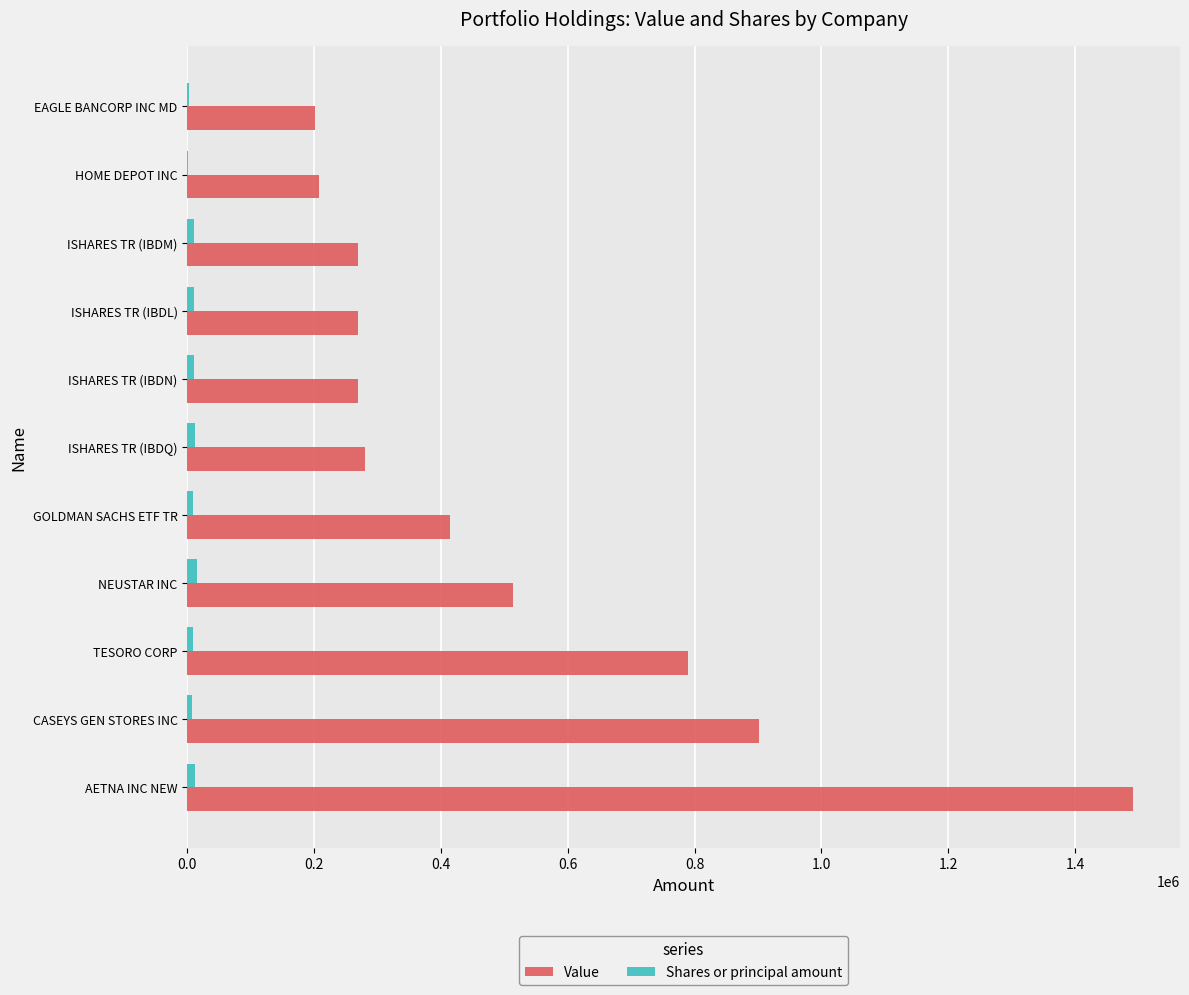

Which series changed the most between AETNA INC NEW and CASEYS GEN STORES INC?

Value